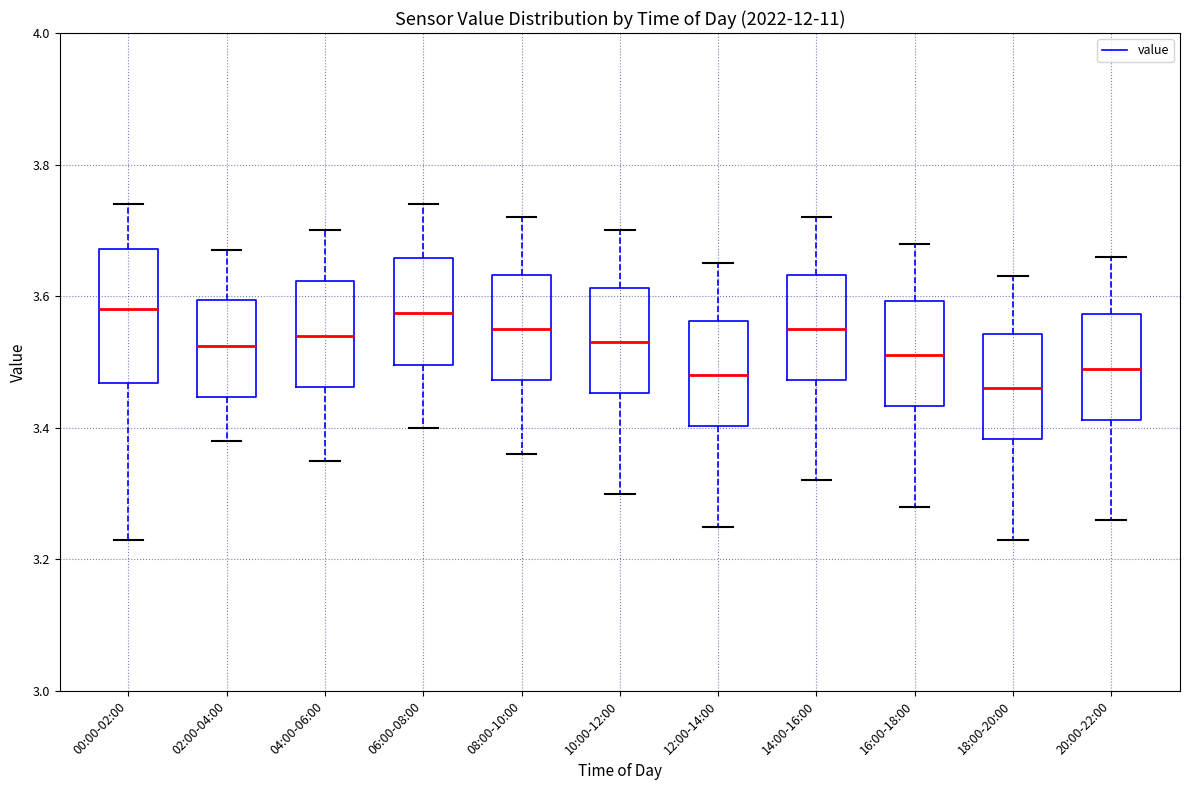

Reading left to right, transcribe this box plot: for each box, give where its median line is, the range the box spans, and where its two whiskers end, as read against the y-axis. The values are not printed on the chart, so give them approximately, as read against the axis.

00:00-02:00: median 3.58, box 3.46 to 3.68, whiskers 3.24 to 3.74
02:00-04:00: median 3.52, box 3.44 to 3.60, whiskers 3.38 to 3.68
04:00-06:00: median 3.54, box 3.46 to 3.62, whiskers 3.36 to 3.70
06:00-08:00: median 3.58, box 3.50 to 3.66, whiskers 3.40 to 3.74
08:00-10:00: median 3.56, box 3.48 to 3.64, whiskers 3.36 to 3.72
10:00-12:00: median 3.54, box 3.46 to 3.62, whiskers 3.30 to 3.70
12:00-14:00: median 3.48, box 3.40 to 3.56, whiskers 3.26 to 3.66
14:00-16:00: median 3.56, box 3.48 to 3.64, whiskers 3.32 to 3.72
16:00-18:00: median 3.52, box 3.44 to 3.60, whiskers 3.28 to 3.68
18:00-20:00: median 3.46, box 3.38 to 3.54, whiskers 3.24 to 3.64
20:00-22:00: median 3.50, box 3.42 to 3.58, whiskers 3.26 to 3.66